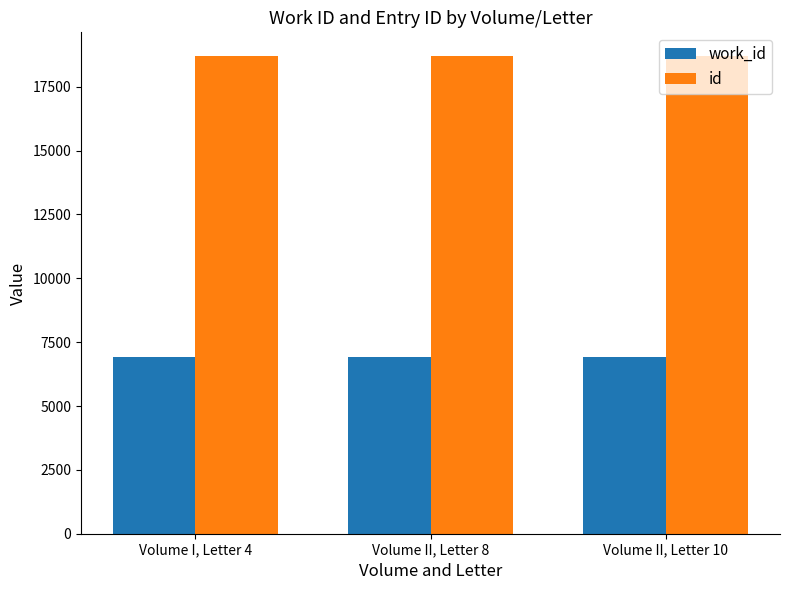

What is the total value across all series at Volume II, Letter 8?

25635